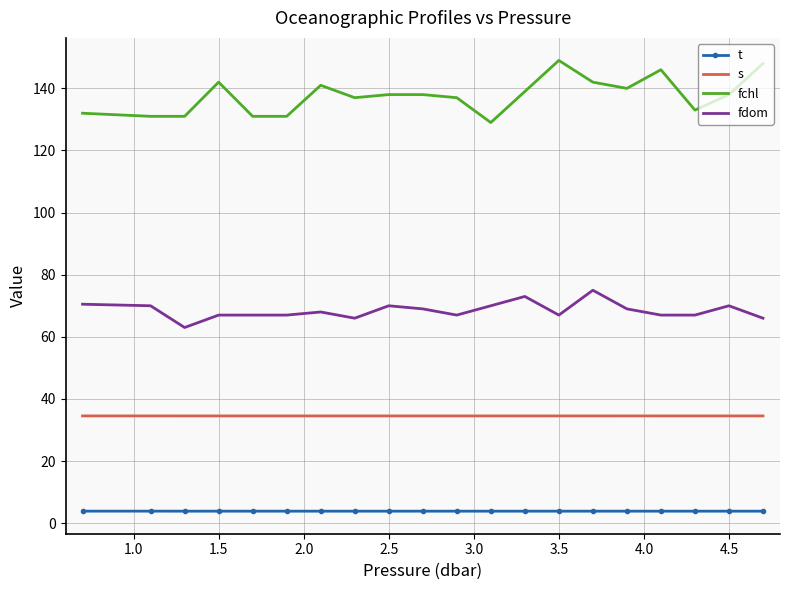

Which series has the largest range (max minus min)?

fchl